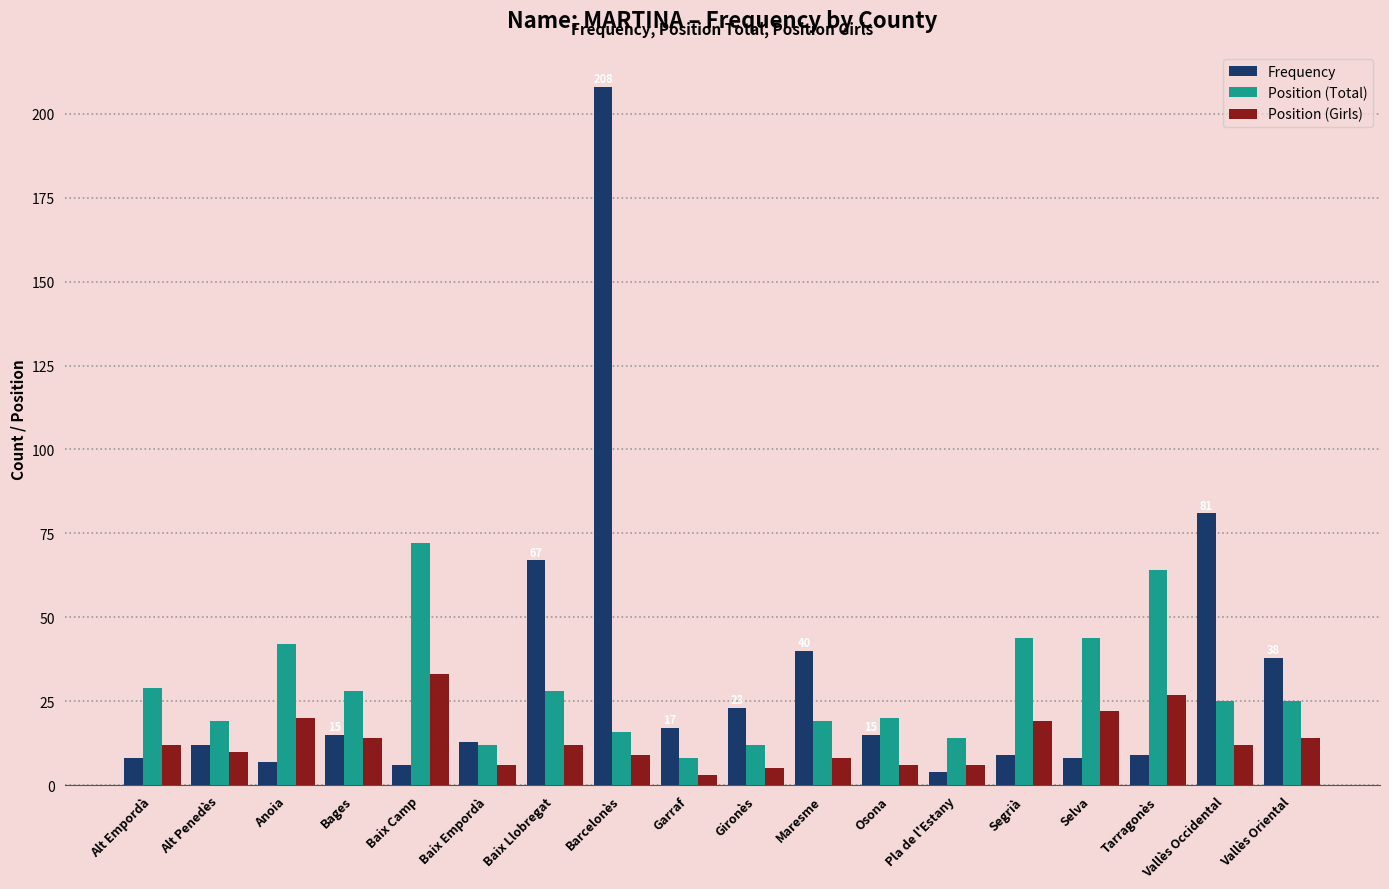

Is it true that Frequency equals 8 at Selva?

True